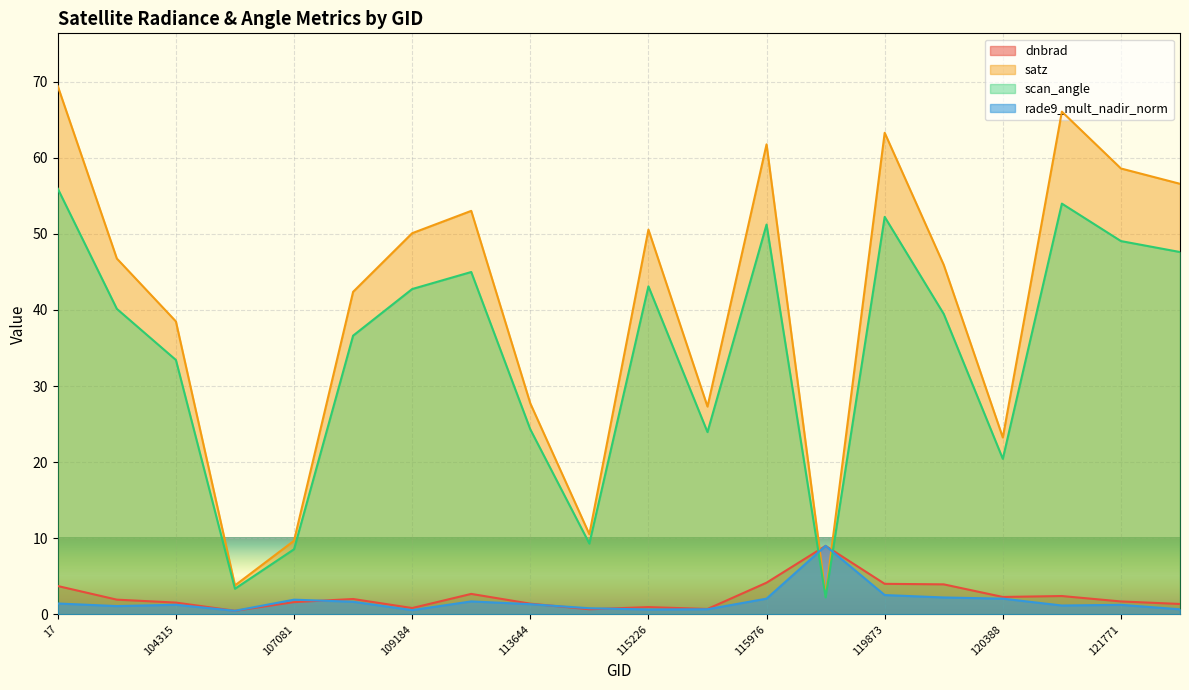

Reading right to left, what are all the values shown in this chart?

dnbrad: 122463=1.4	121771=1.7	3995=2.4	120388=2.3	120041=3.9	119873=4.0	119351=9.0	115976=4.2	115591=0.7	115226=1.0	113817=0.7	113644=1.4	113477=2.7	109184=0.8	107253=2.0	107081=1.6	104431=0.5	104315=1.6	101013=1.9	17=3.7
satz: 122463=56.6	121771=58.6	3995=66.1	120388=23.2	120041=45.9	119873=63.3	119351=2.5	115976=61.8	115591=27.3	115226=50.6	113817=10.5	113644=27.7	113477=53.0	109184=50.1	107253=42.4	107081=9.7	104431=3.8	104315=38.5	101013=46.8	17=69.4
scan_angle: 122463=47.6	121771=49.1	3995=54.0	120388=20.4	120041=39.5	119873=52.2	119351=2.2	115976=51.2	115591=24.0	115226=43.1	113817=9.3	113644=24.3	113477=45.0	109184=42.7	107253=36.6	107081=8.6	104431=3.4	104315=33.4	101013=40.1	17=55.9
rade9_mult_nadir_norm: 122463=0.7	121771=1.3	3995=1.2	120388=2.1	120041=2.2	119873=2.5	119351=9.0	115976=2.1	115591=0.7	115226=0.6	113817=0.8	113644=1.3	113477=1.7	109184=0.6	107253=1.7	107081=1.9	104431=0.5	104315=1.3	101013=1.1	17=1.4